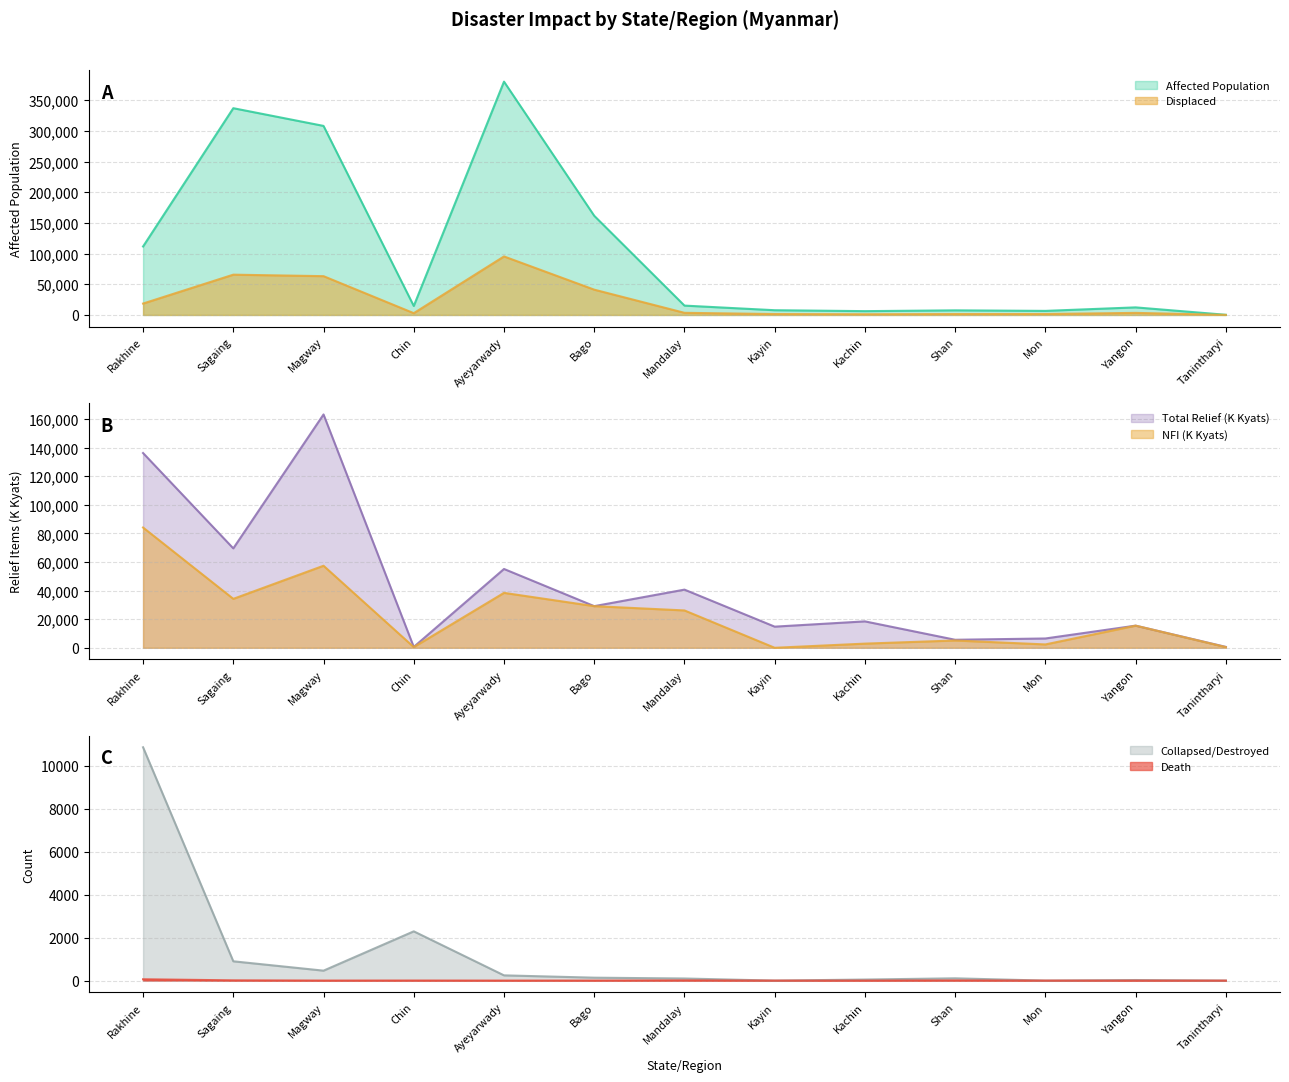

In Affected Population, how many points are higher than both neighbors (excluding endpoints)?

4